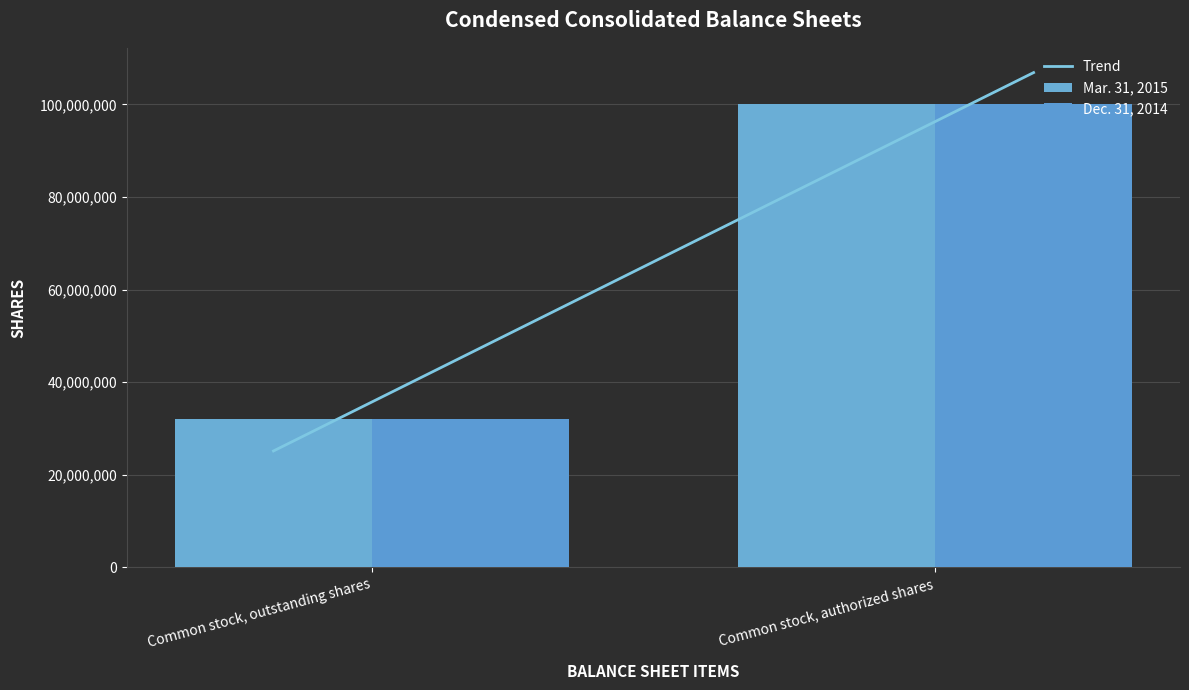

What is the difference between the maximum and minimum values in the Mar. 31, 2015 series?

67914293